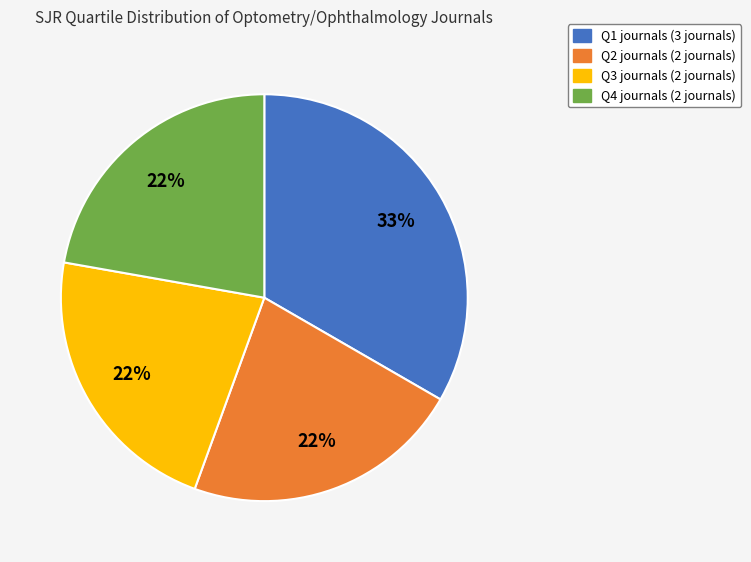

To the nearest percent, what is the average slice percentage?

25%